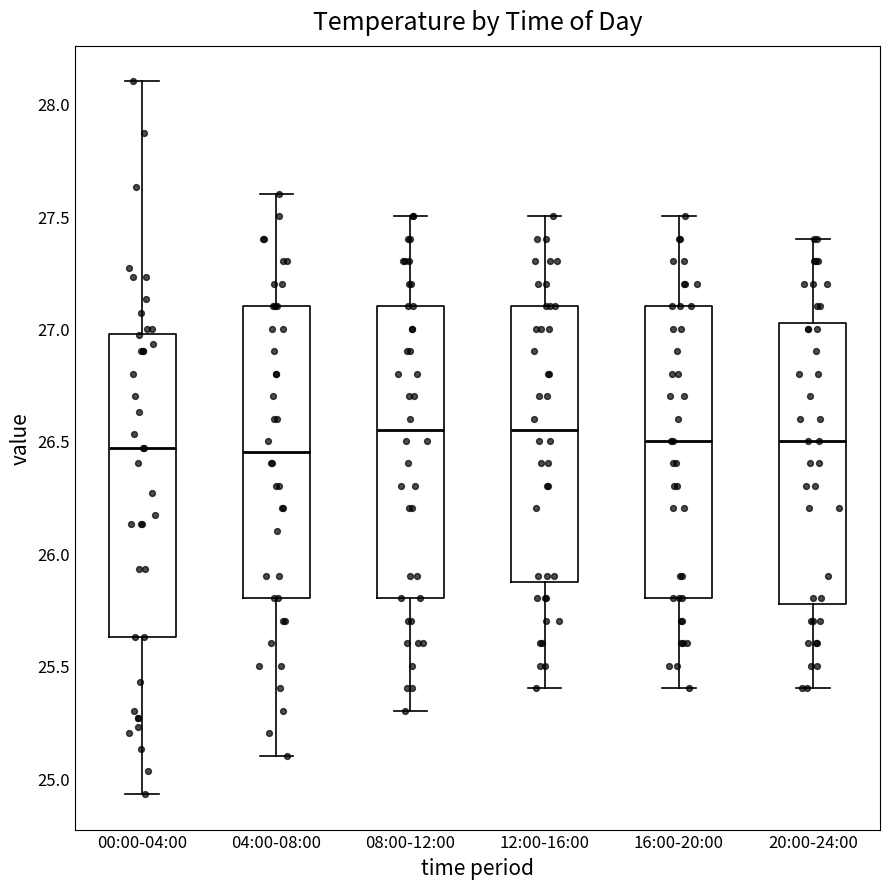

Reading left to right, read every box against the y-axis: the position of its median line, the range the box covers, and the ends of its whiskers. The values are not printed on the chart, so give them approximately, as read against the axis.

00:00-04:00: median 26.45, box 25.65 to 27.00, whiskers 24.95 to 28.10
04:00-08:00: median 26.45, box 25.80 to 27.10, whiskers 25.10 to 27.60
08:00-12:00: median 26.55, box 25.80 to 27.10, whiskers 25.30 to 27.50
12:00-16:00: median 26.55, box 25.90 to 27.10, whiskers 25.40 to 27.50
16:00-20:00: median 26.50, box 25.80 to 27.10, whiskers 25.40 to 27.50
20:00-24:00: median 26.50, box 25.80 to 27.05, whiskers 25.40 to 27.40